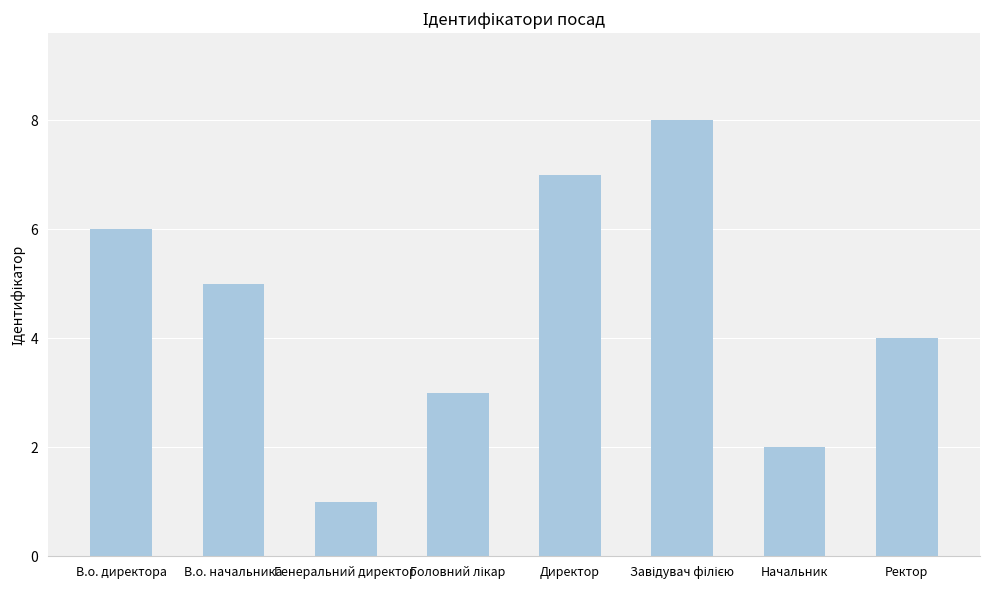

What is the minimum value shown in the chart?

1